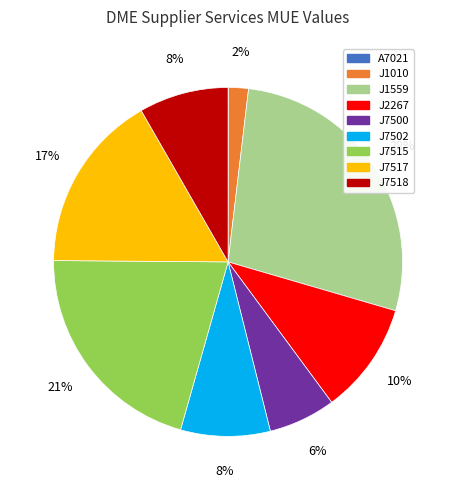

Is J1559 the majority of the pie?

No